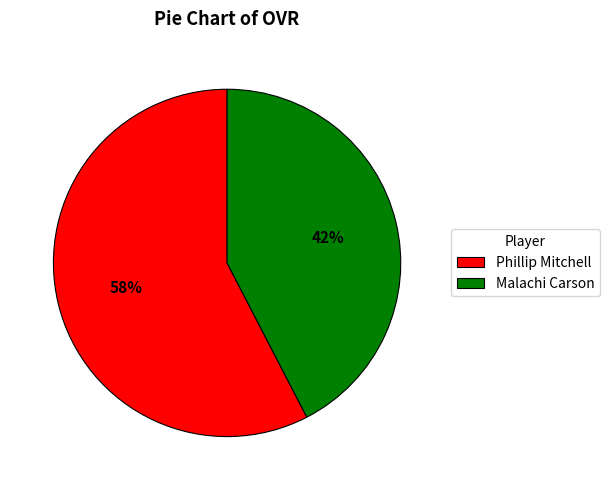

To the nearest percent, what percentage of the pie is Phillip Mitchell?

58%